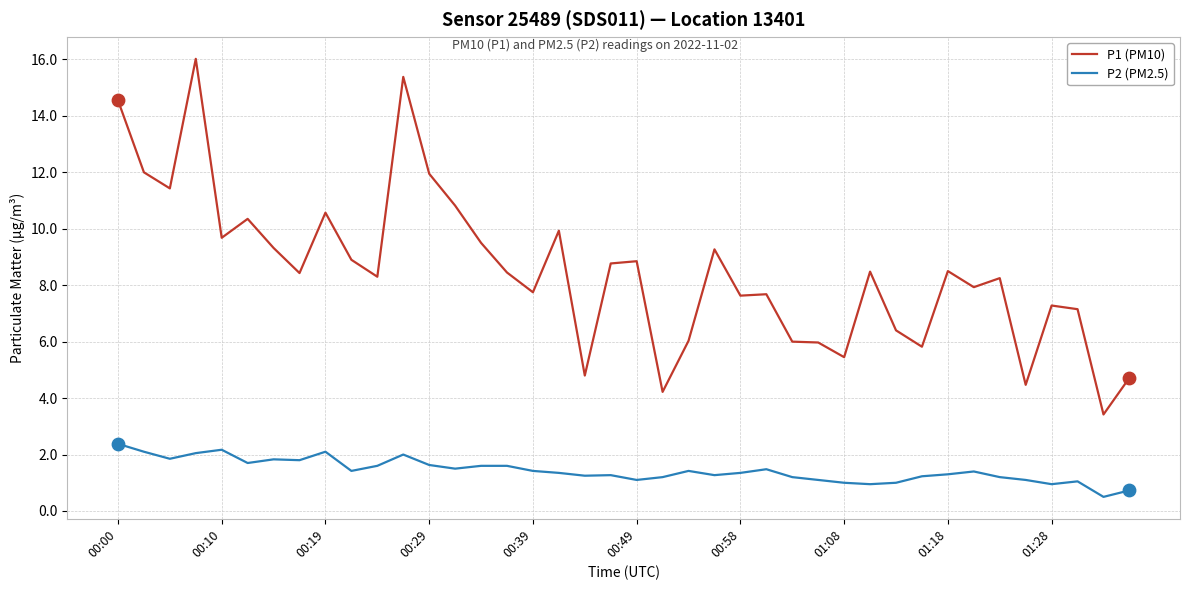

Which series has the widest spread of values?

P1 (PM10)